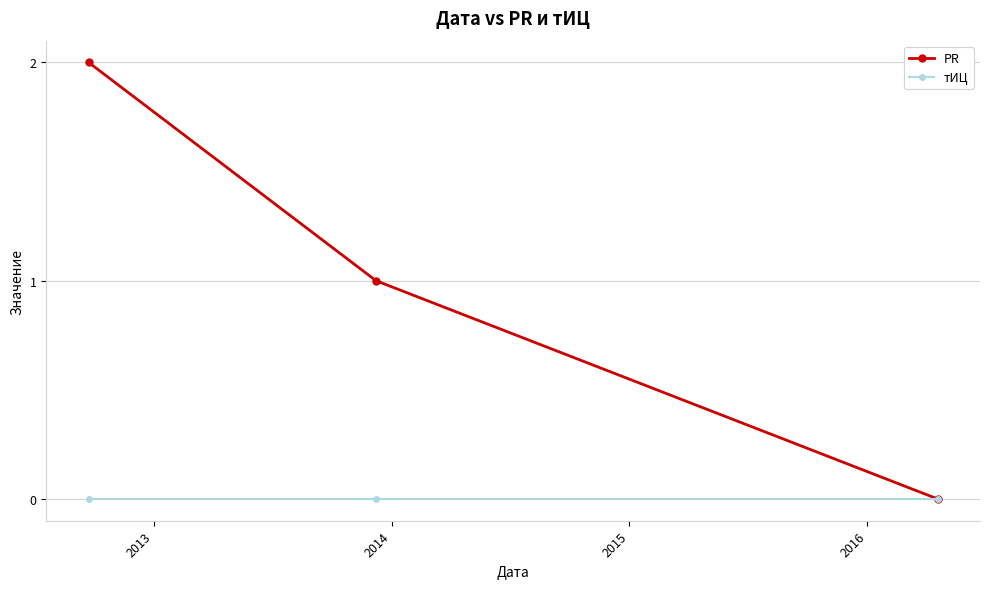

How many positive values does the PR series have?

2